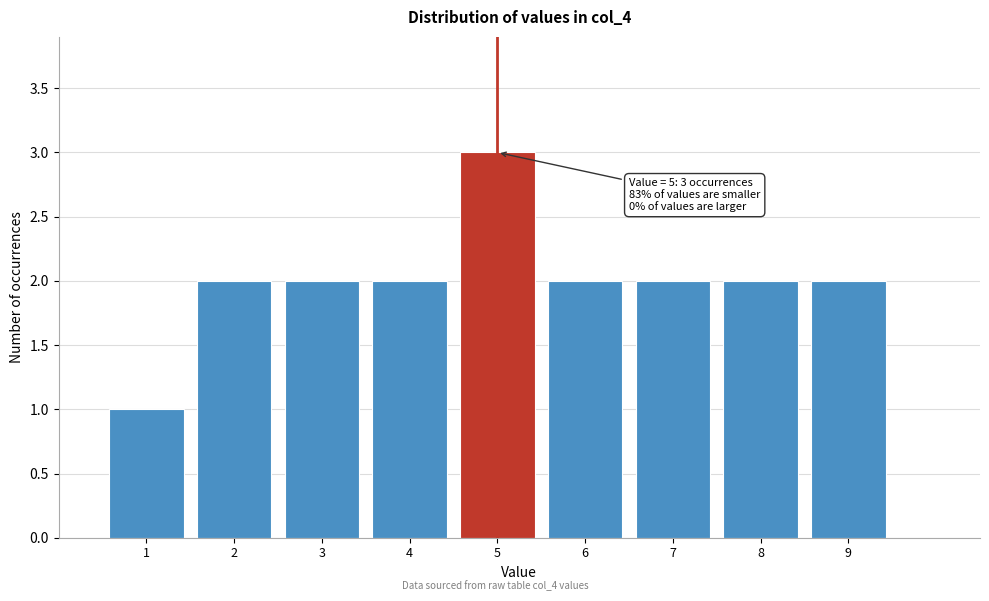

Over which range of the x-axis is the bar tallest?

4.5 to 5.5